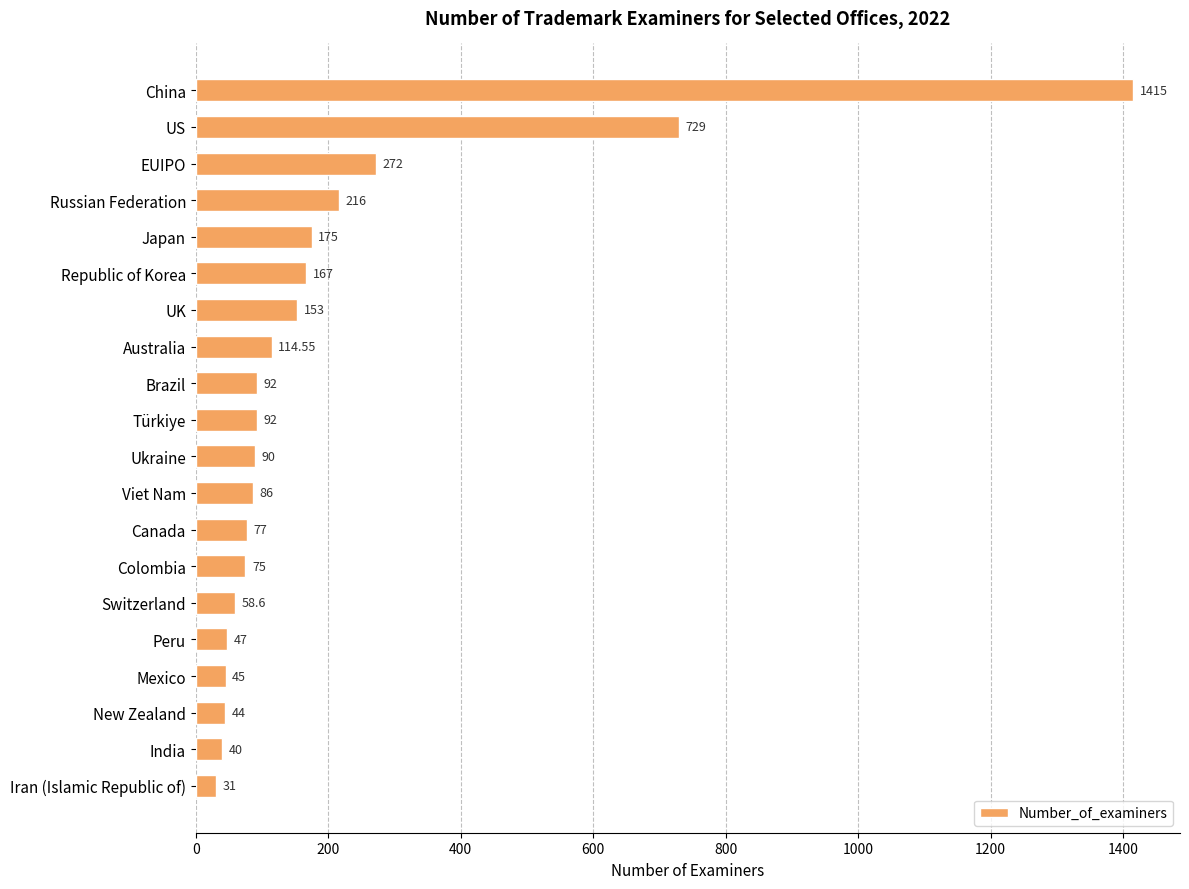

Approximately how many times larger is the value at Peru compared to India?

1.2